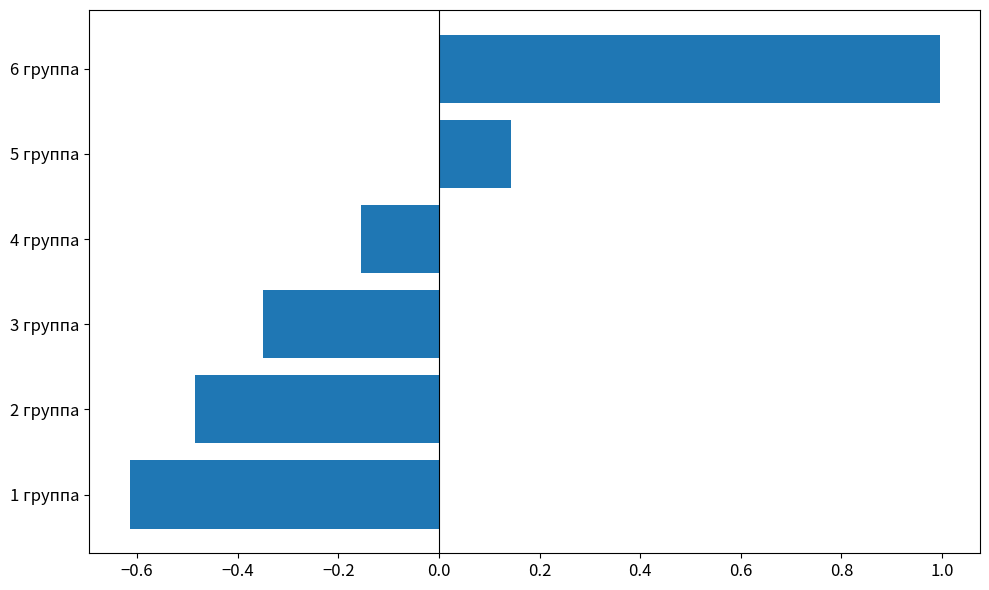

Does the chart contain stacked bars?

No